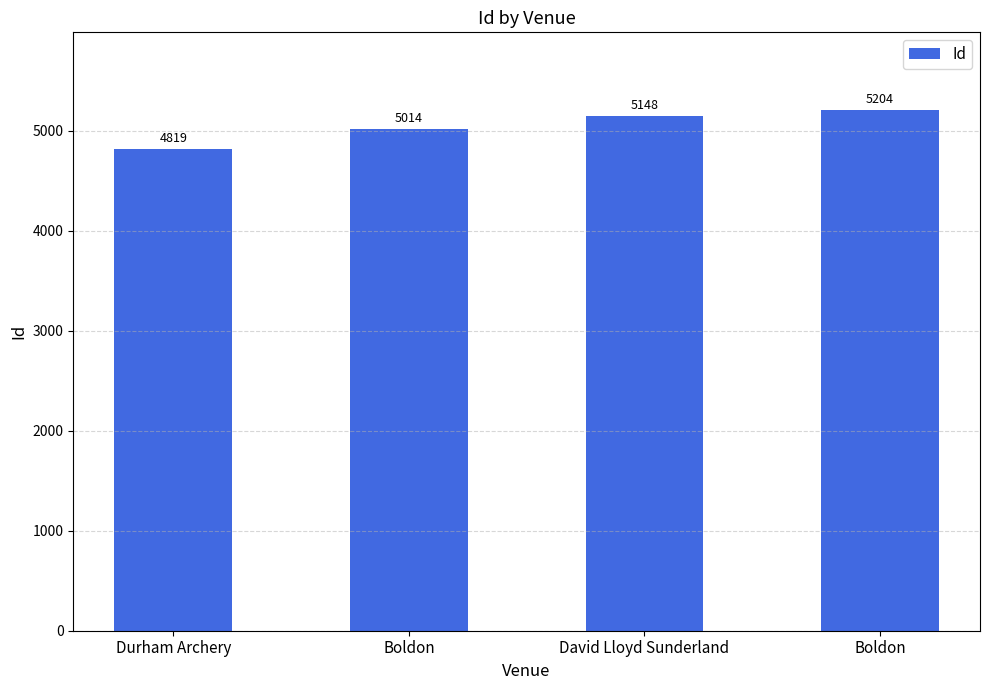

What is the label of the 1st bar from the right?

Boldon